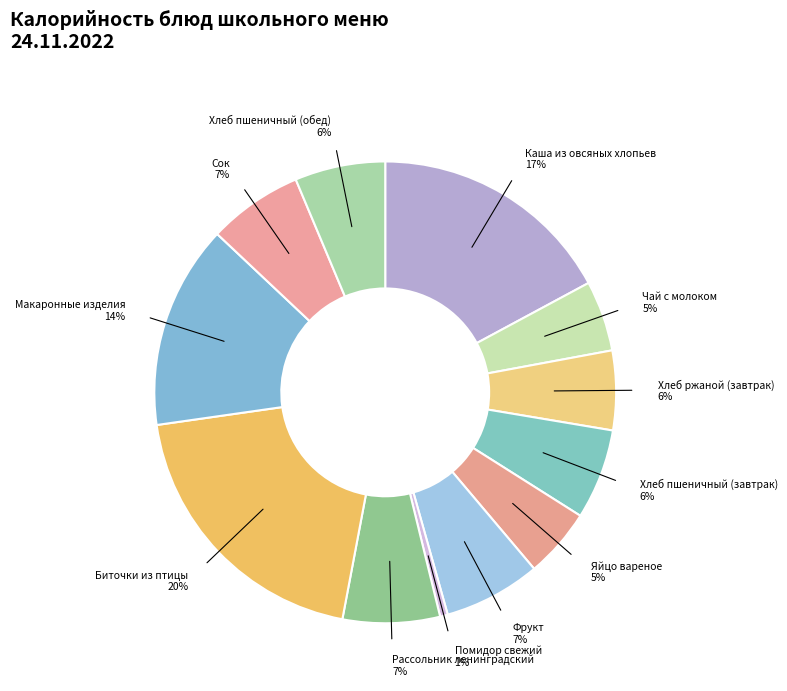

The Макаронные изделия slice represents 14% of the pie. True or false?

True